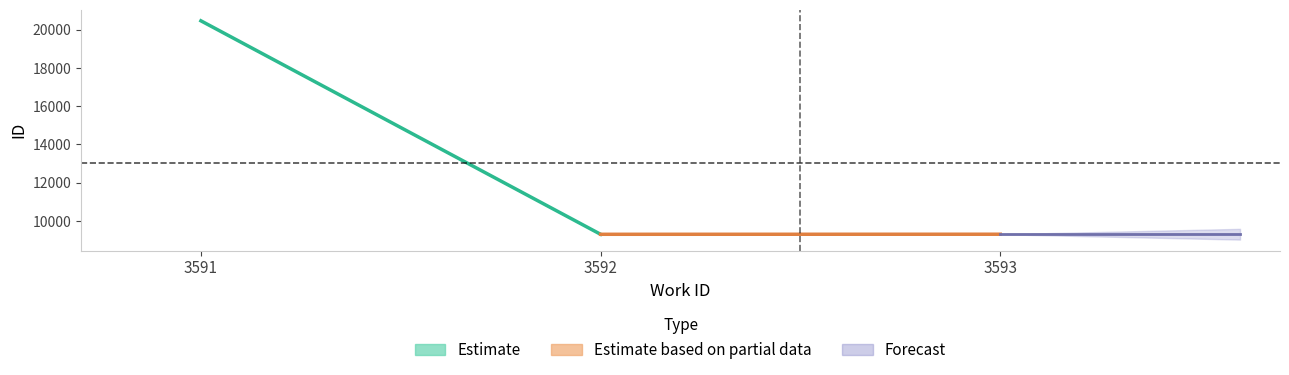

At which label is Estimate closest to 14885?

3592